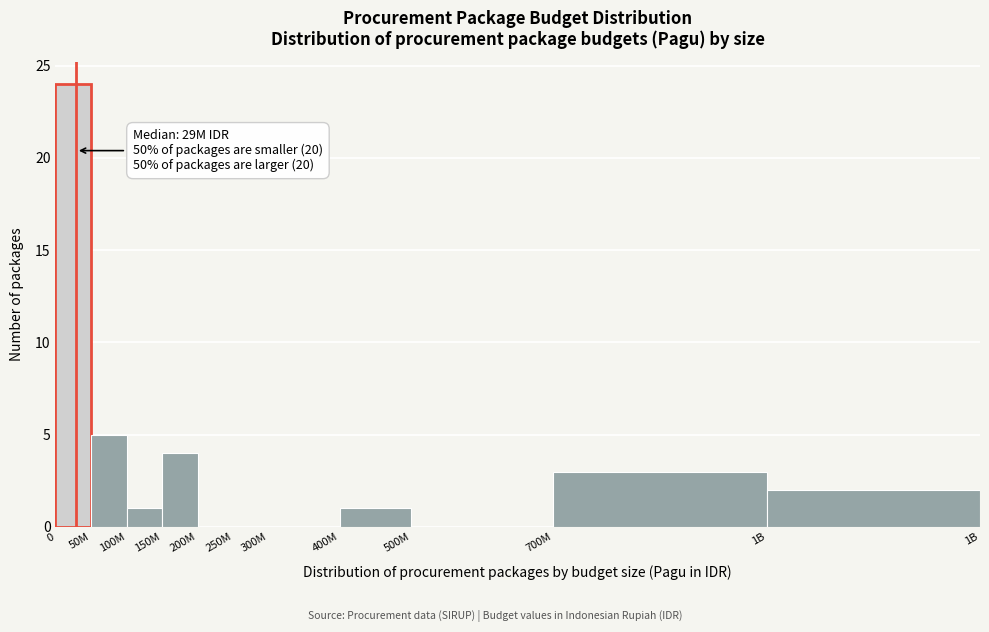

Reading right to left, transcribe all the data shown in this chart.

1B=2	700M=3	500M=0	400M=1	300M=0	250M=0	200M=0	150M=4	100M=1	50M=5	0=24